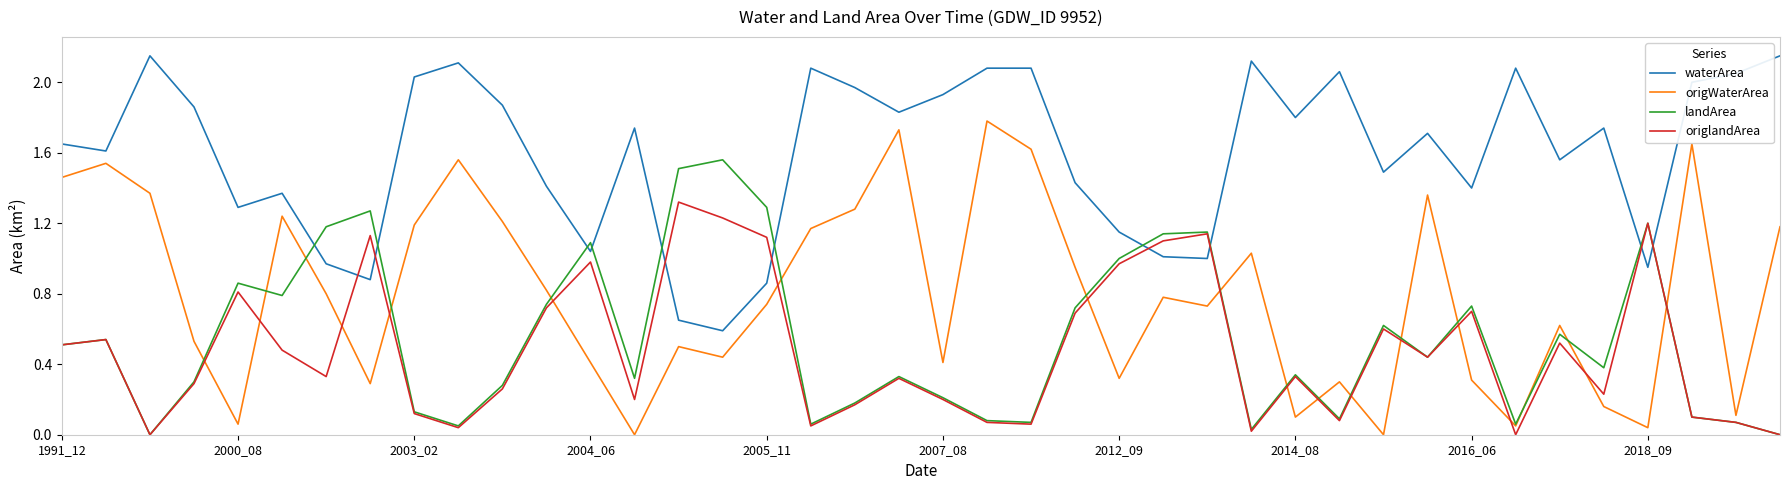

How many categories are shown in the chart?

40